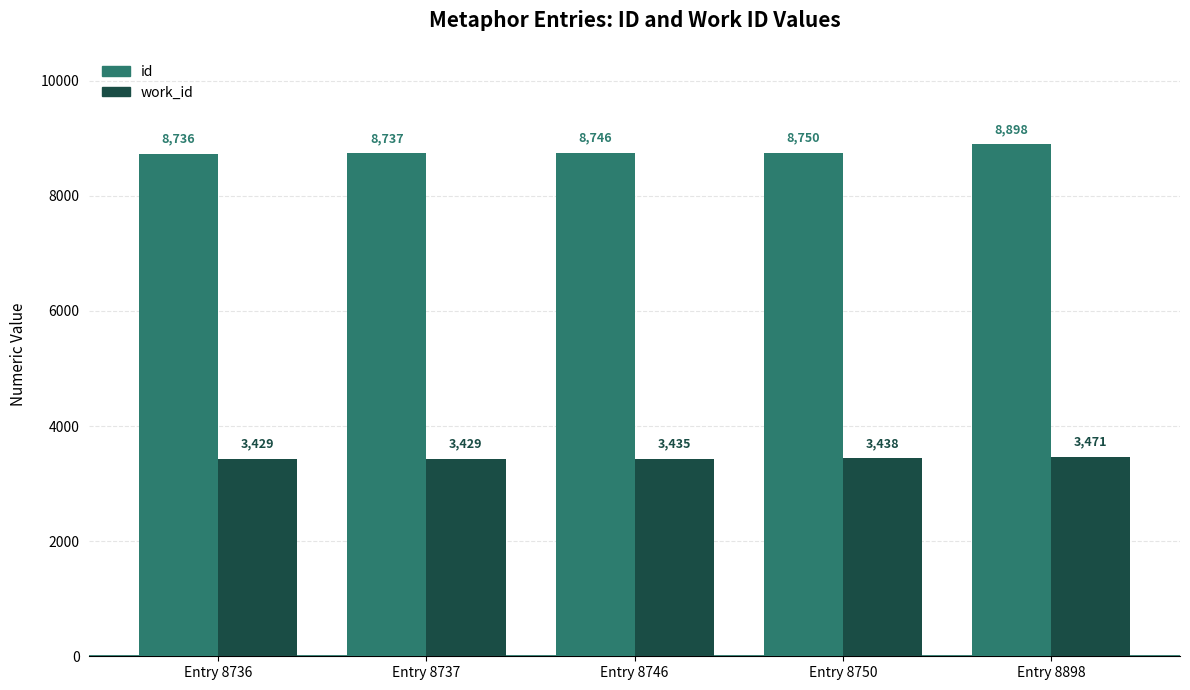

What is the difference between the highest and lowest values at Entry 8746?

5311